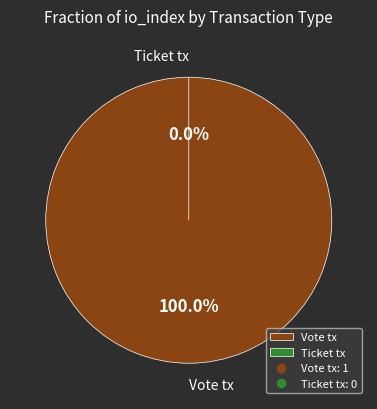

How many slices are in this pie chart?

2